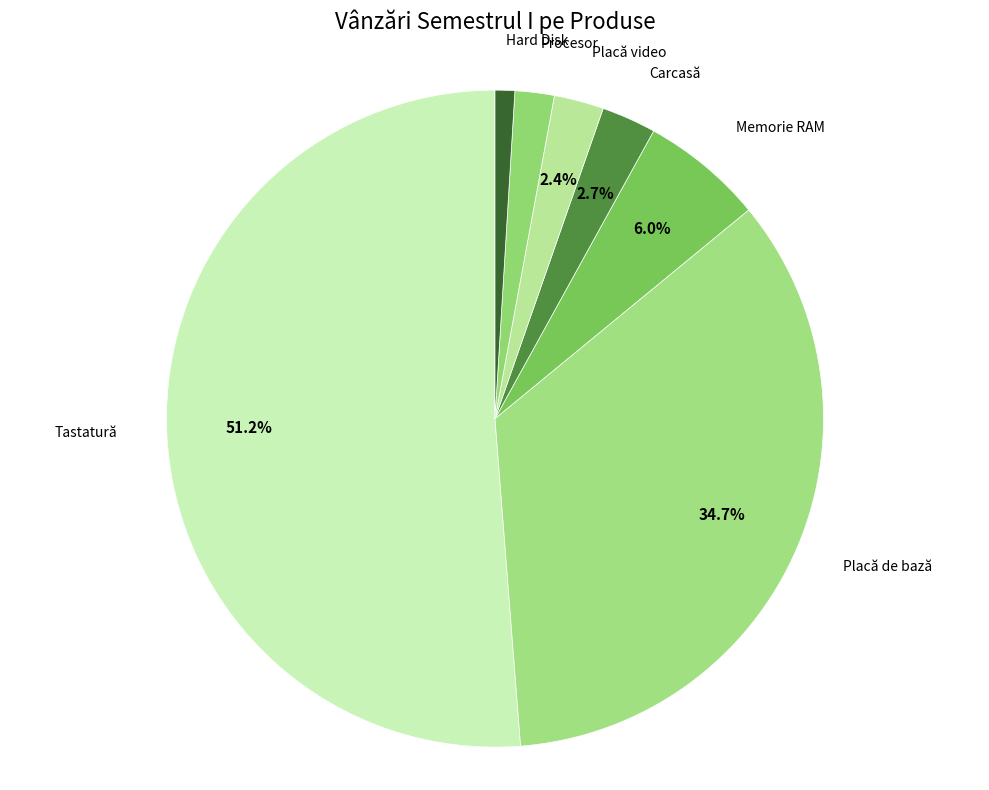

How many segments does this pie chart have?

7